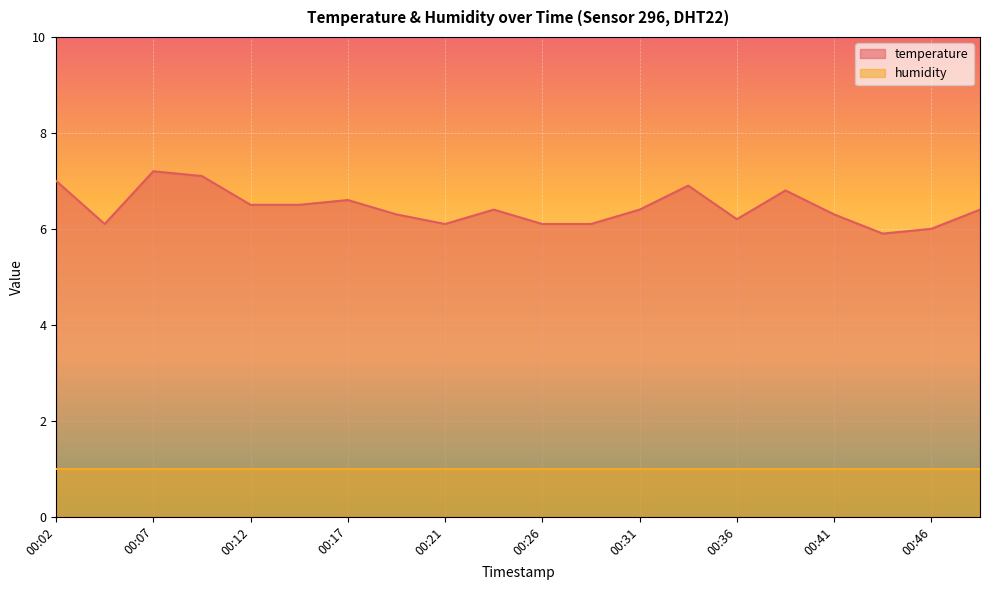

What is the sum of all values?

128.9